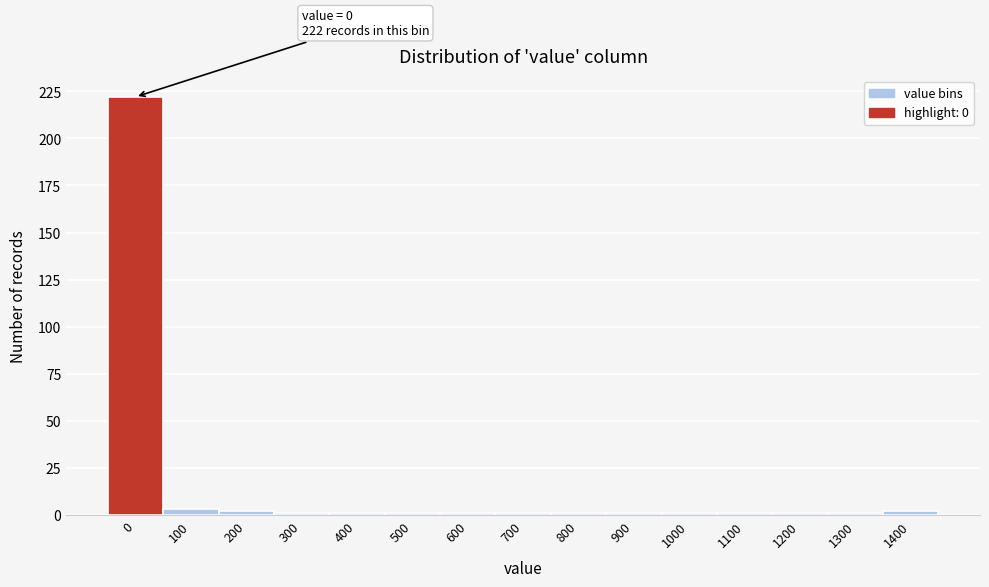

Reading right to left, extract all data points from this chart.

1400=2	1300=1	1200=1	1100=1	1000=1	900=1	800=1	700=1	600=1	500=1	400=1	300=1	200=2	100=3	0=222